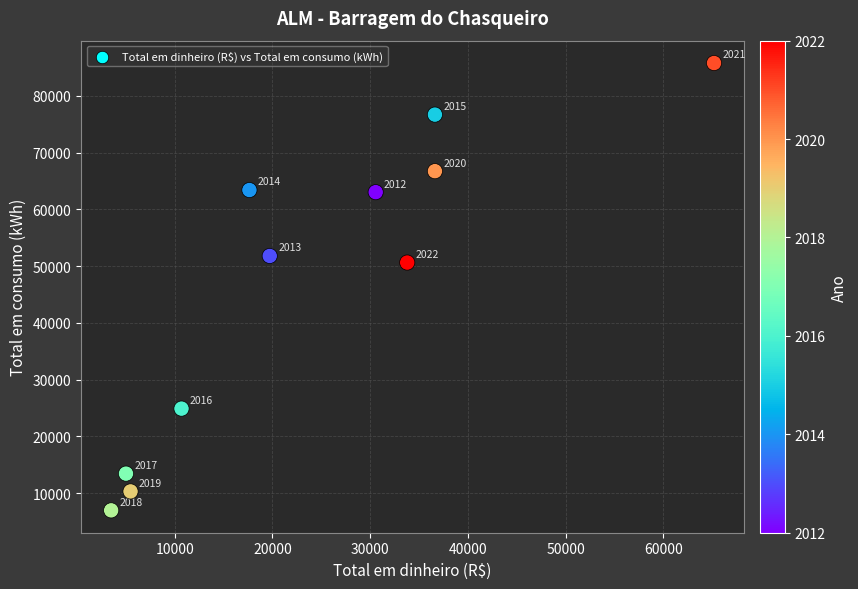

What Y value in the scatter plot is closest to 46358?

50612